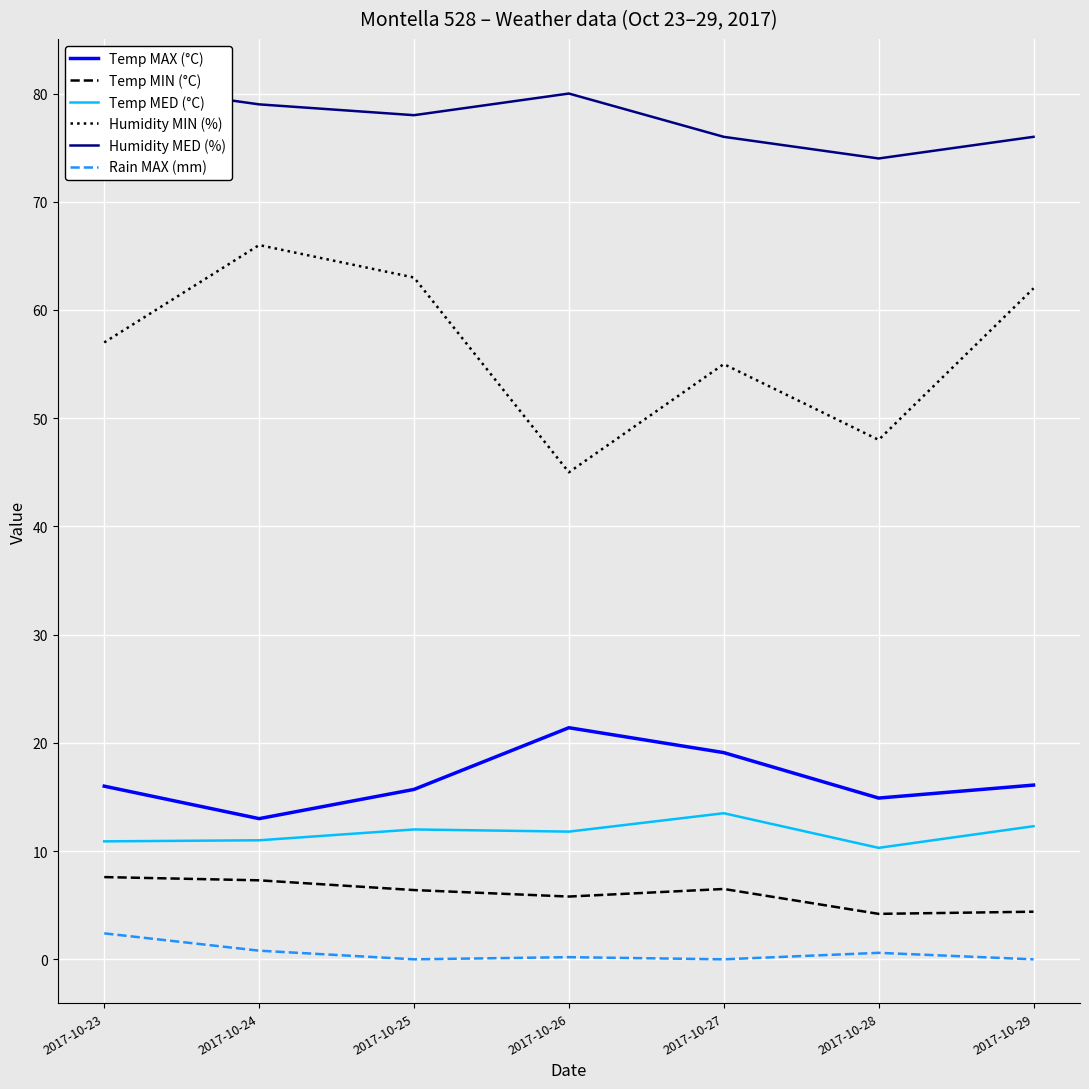

True or false: Rain MAX (mm) and Temp MED (°C) intersect in this chart.

False